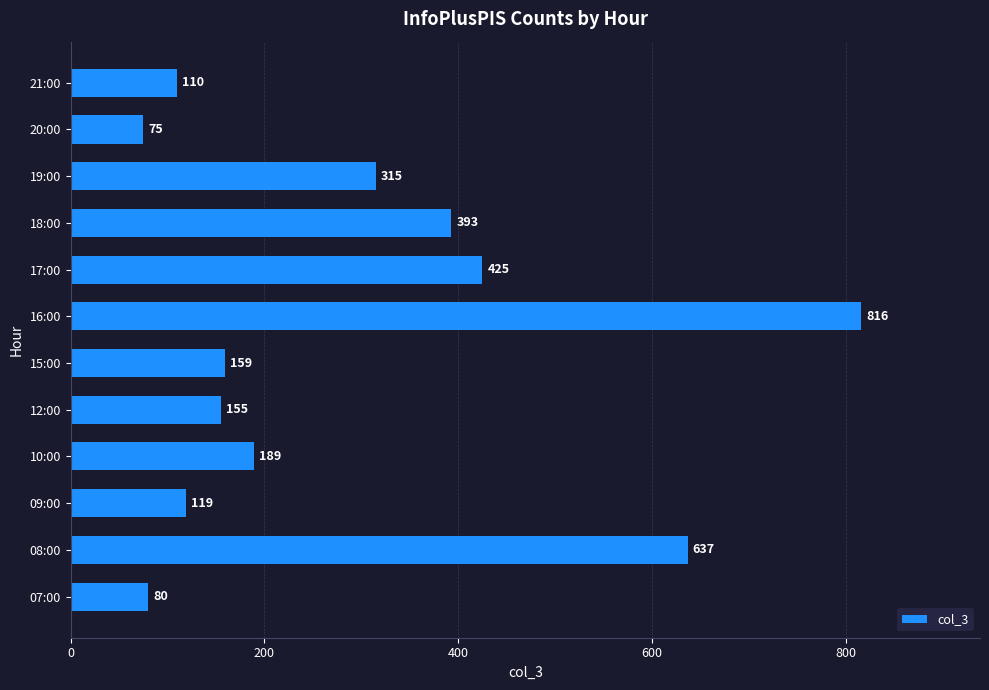

Is it true that the value at 10:00 is 189?

True